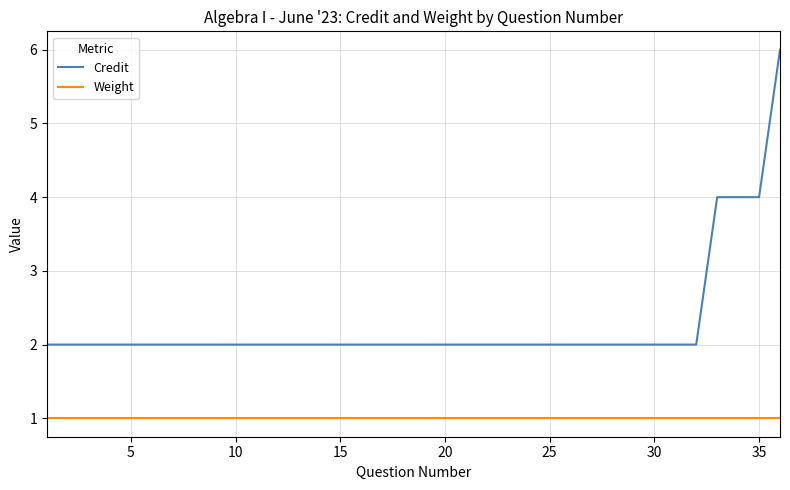

What is the difference between the maximum and minimum values in the Credit series?

4